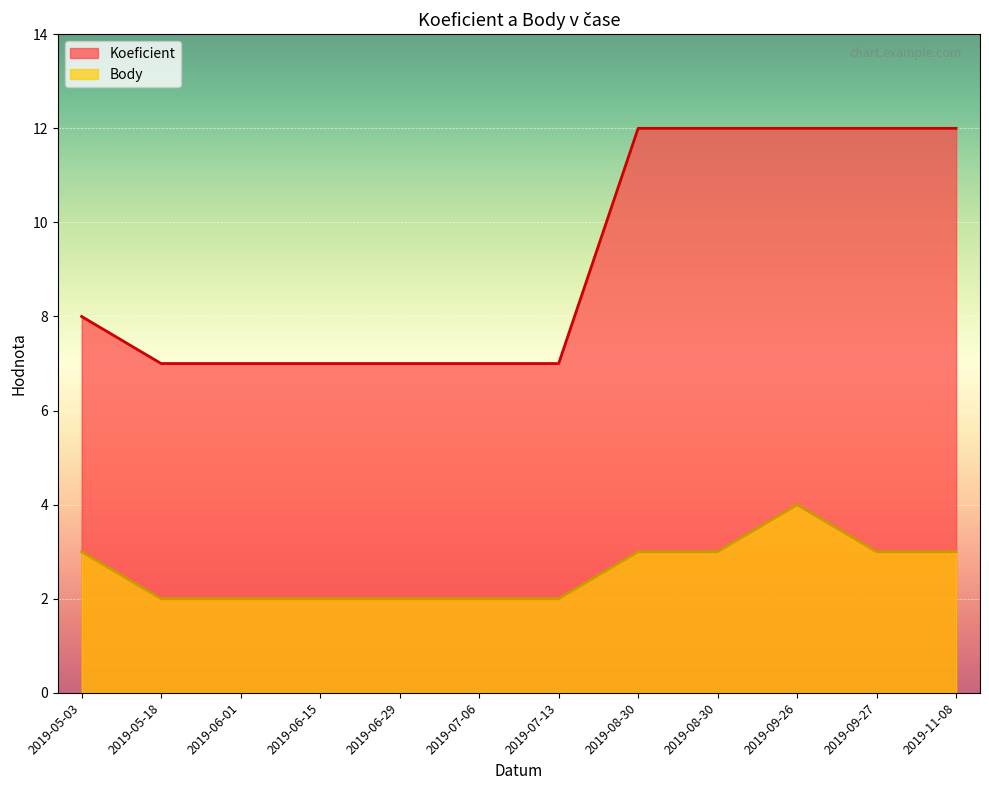

How many categories are shown in the chart?

12